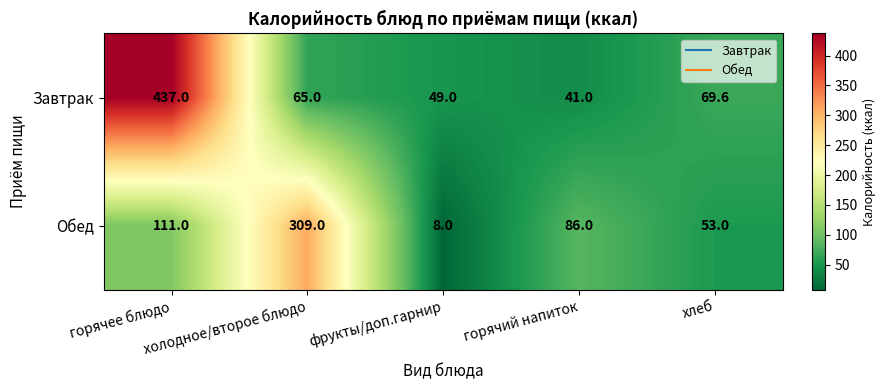

How many data points does each series have?

5